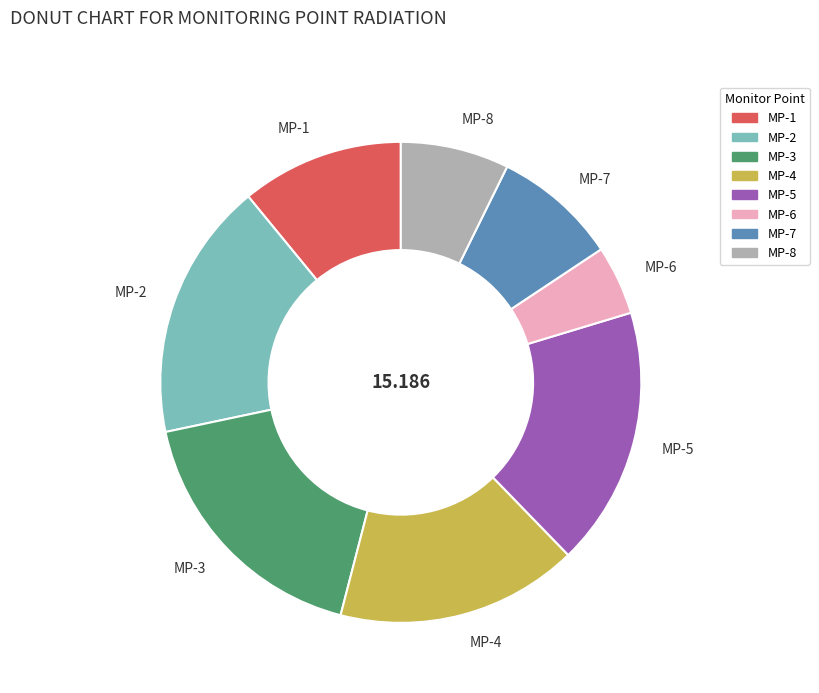

Is there a majority slice in this chart?

No